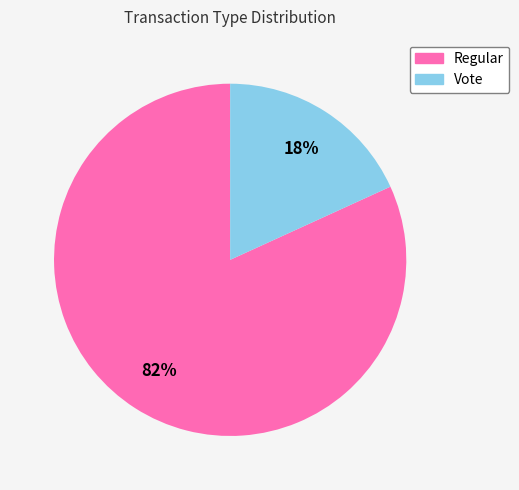

Rank the categories by value from lowest to highest.

Vote, Regular